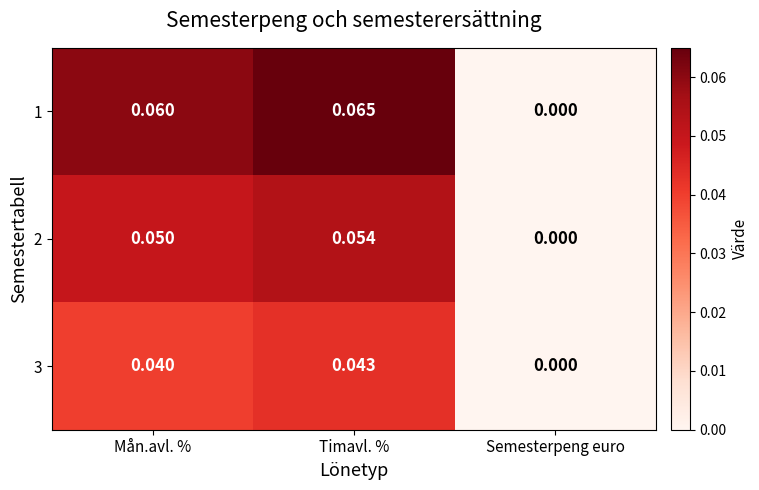

Which category has the lowest value in the 1 series?

Semesterpeng euro